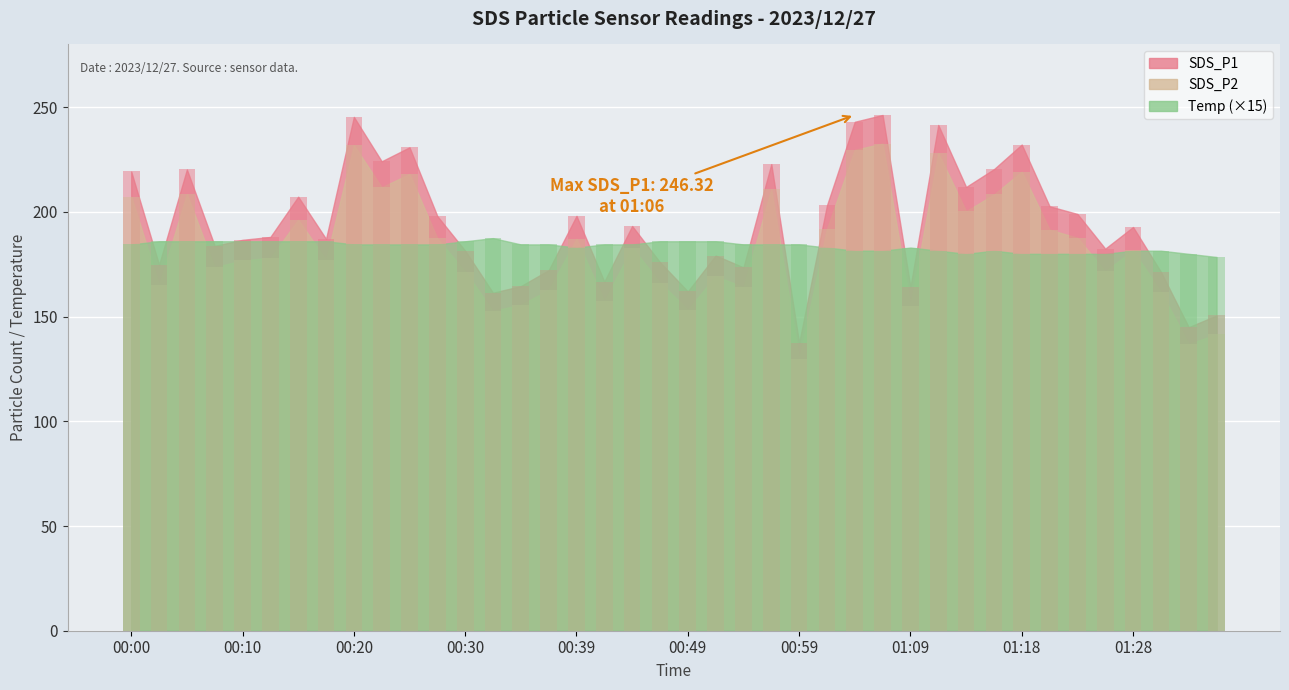

What is the value of the SDS_P2 bar at the 18th from the left?

157.5